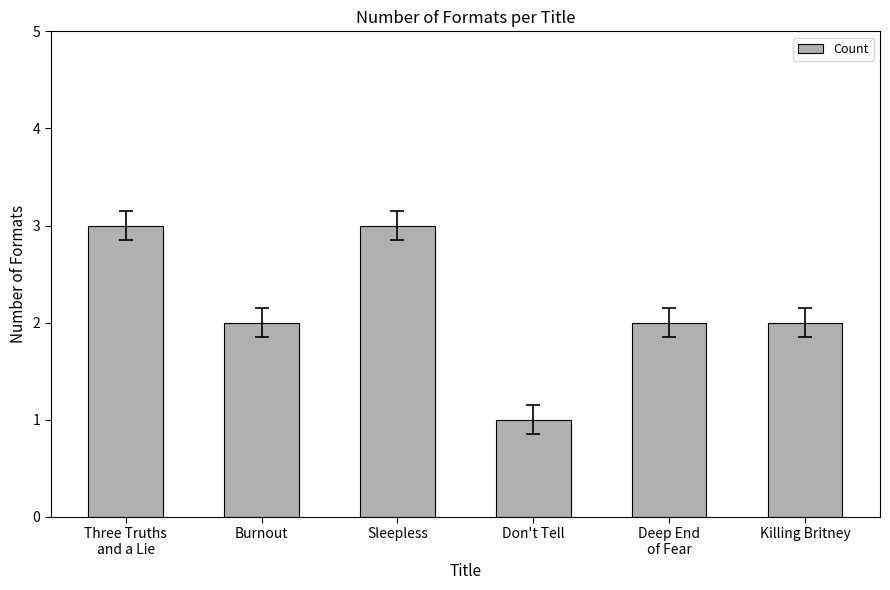

Approximately how many times larger is the value at Deep End
of Fear compared to Don't Tell?

2.0